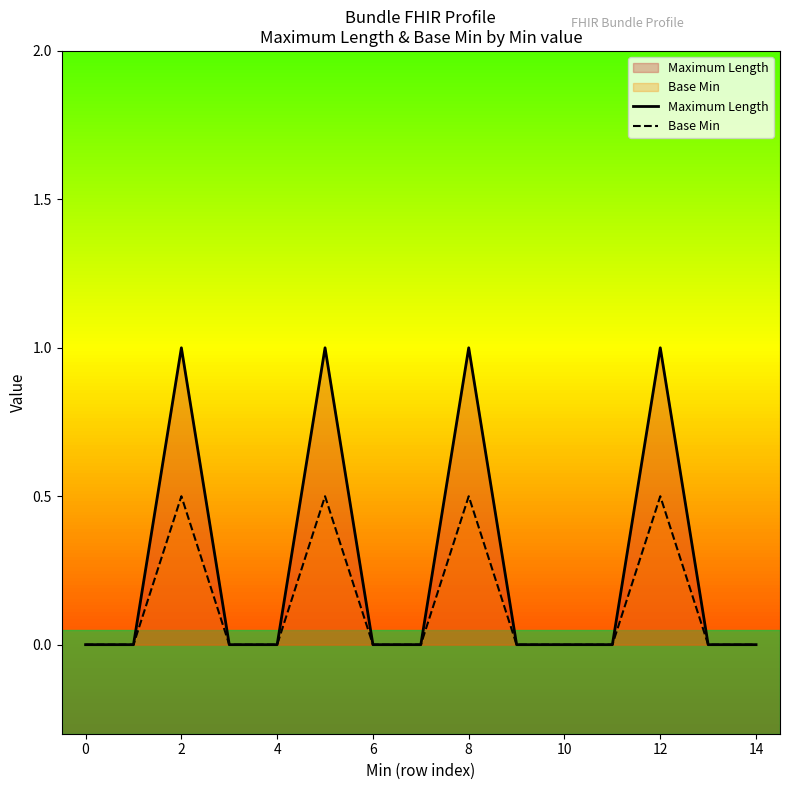

Reading right to left, transcribe all the data shown in this chart.

Maximum Length: 0.0	0.0	1.0	0.0	0.0	0.0	1.0	0.0	0.0	1.0	0.0	0.0	1.0	0.0	0.0
Base Min: 0.0	0.0	0.5	0.0	0.0	0.0	0.5	0.0	0.0	0.5	0.0	0.0	0.5	0.0	0.0